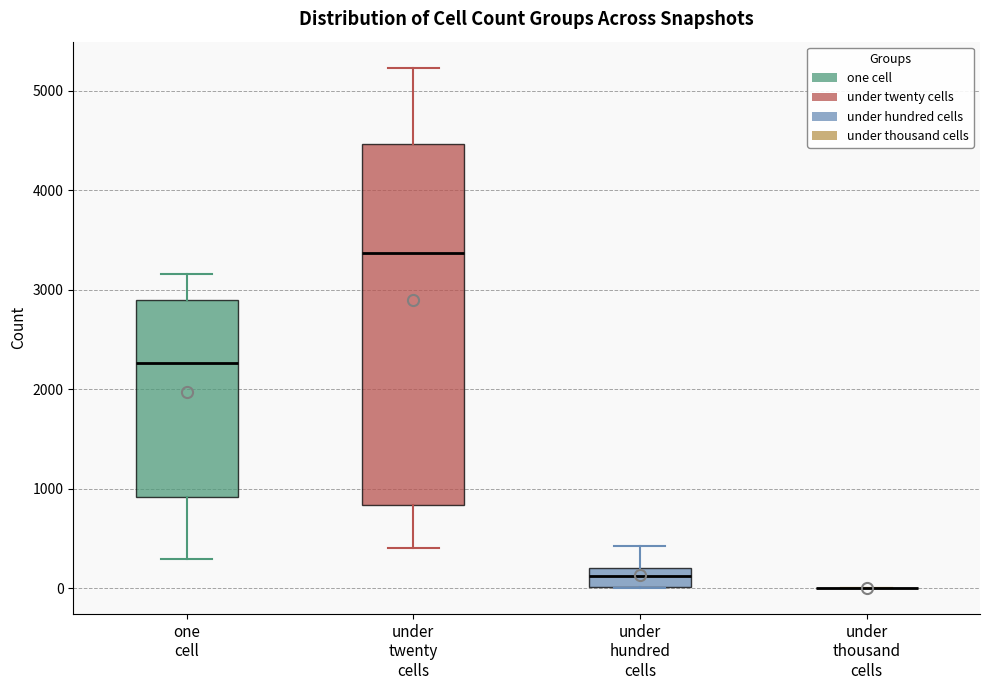

Where does the lower whisker of the box for one cell end on the y-axis? The values are not printed on the chart, so give them approximately, as read against the axis.

300